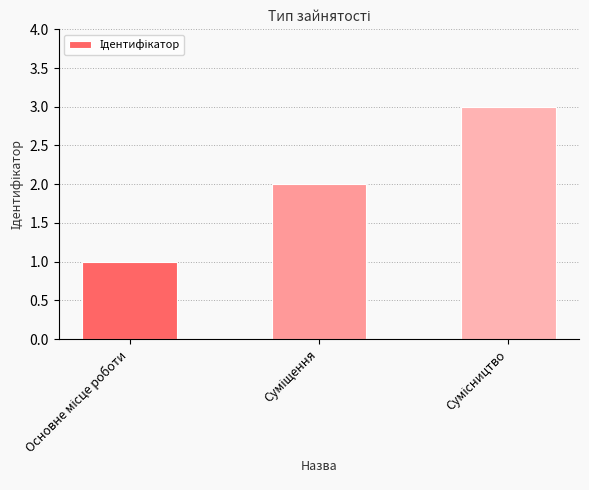

What is the sum of all values?

6